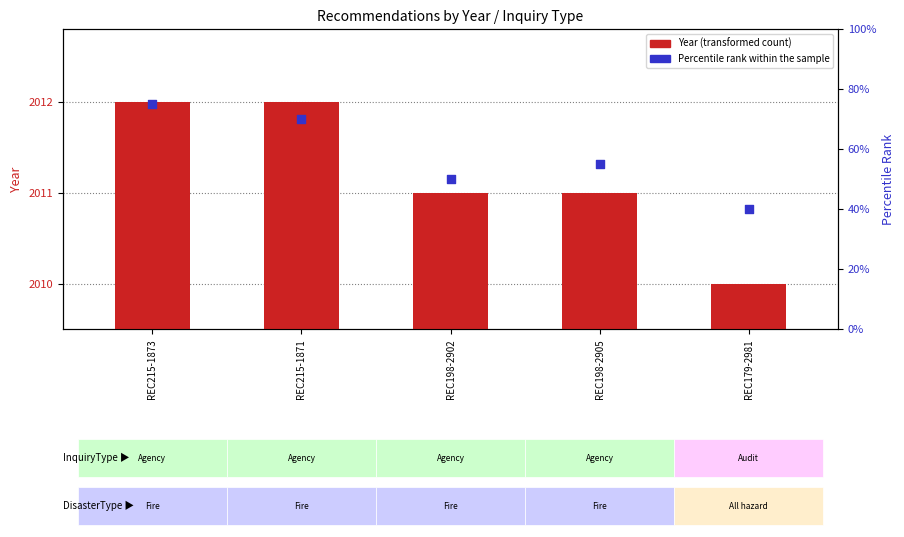

At how many categories does at least one series exceed 63?

2